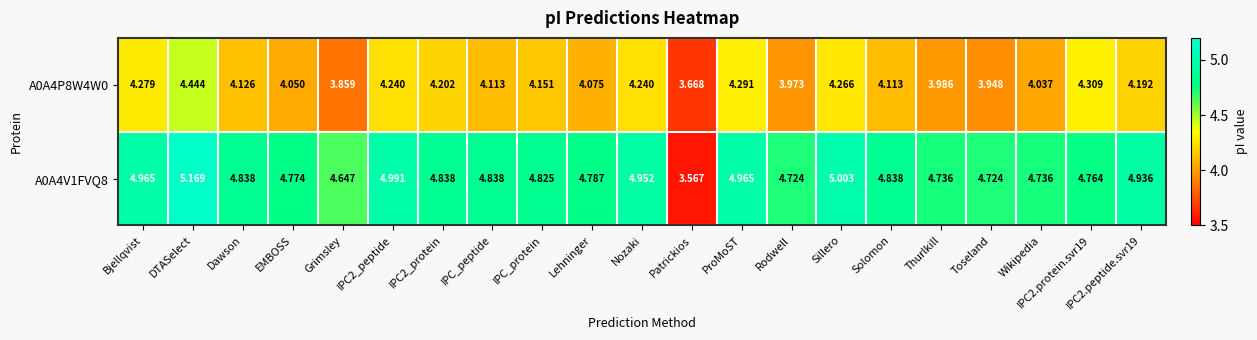

Rank the series at IPC2.protein.svr19 from highest to lowest value.

A0A4V1FVQ8, A0A4P8W4W0